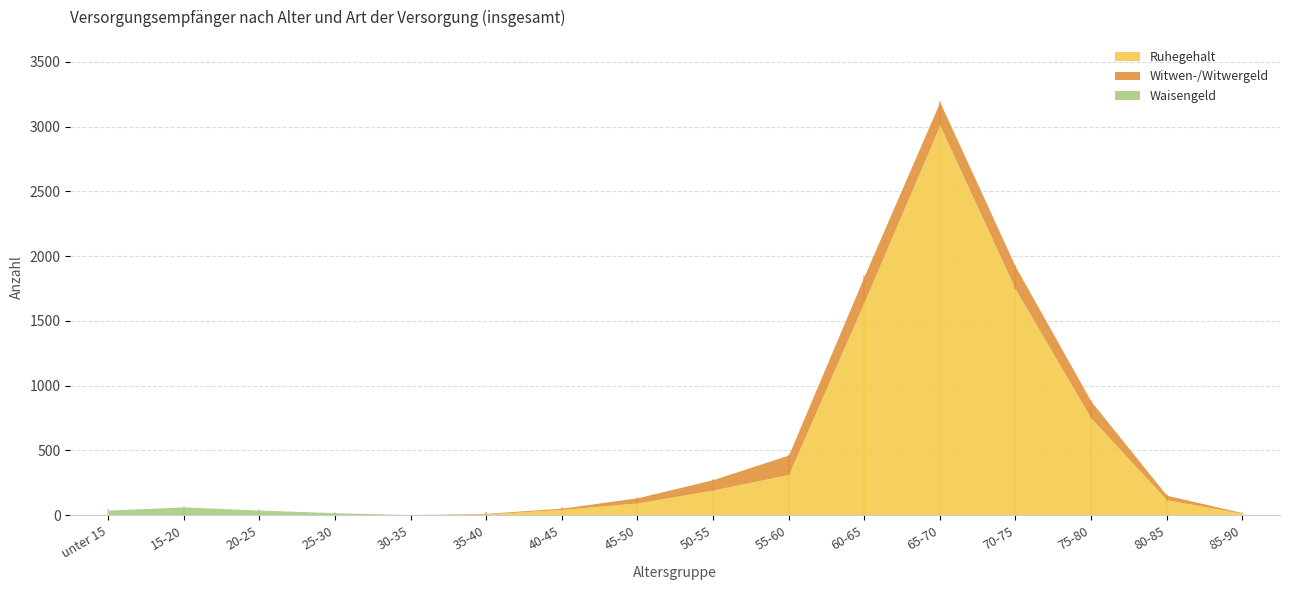

How many distinct data groups are displayed?

3